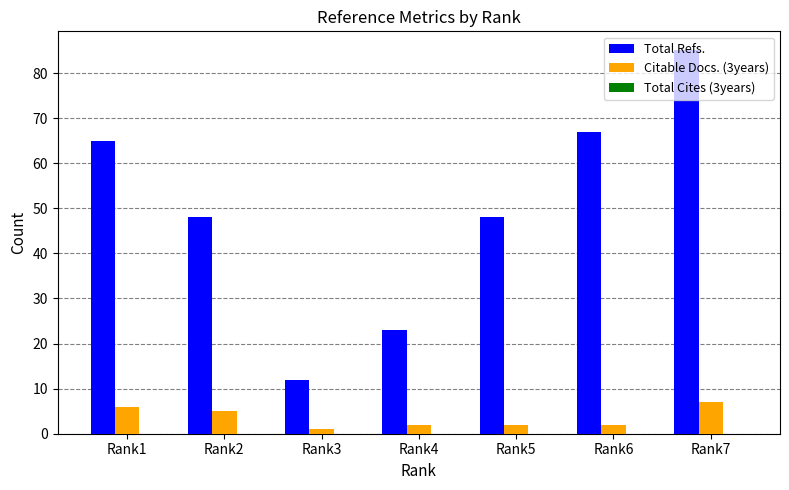

How many groups of bars are there?

7